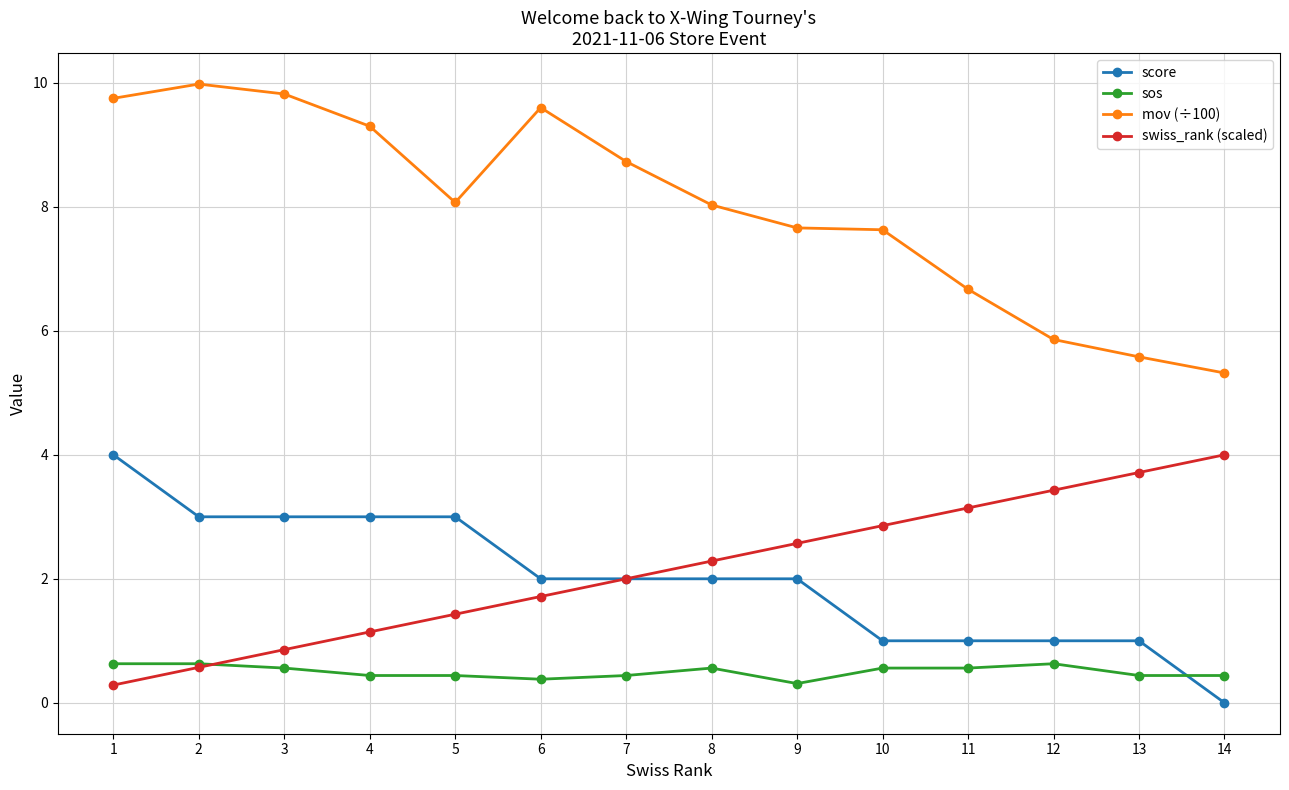

Count the number of categories in the chart.

14